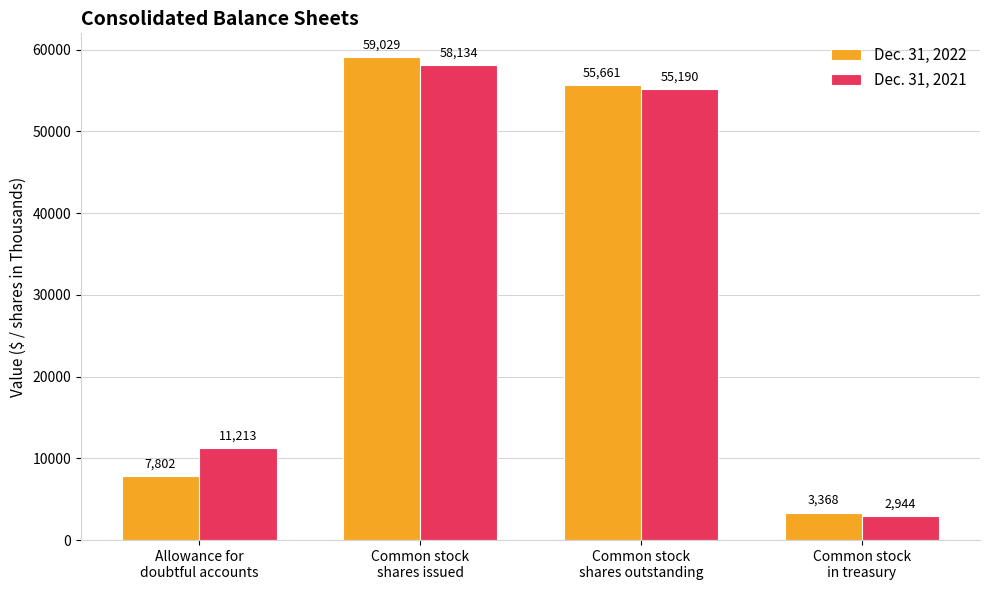

What is the difference between the maximum and minimum values in the Dec. 31, 2022 series?

55661